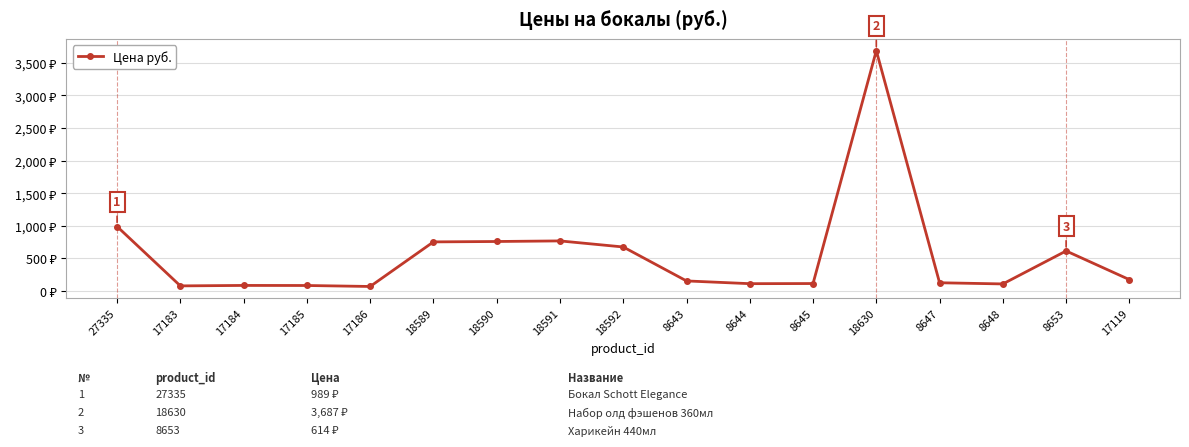

The chart shows a value of 379 at 18592. True or false?

False